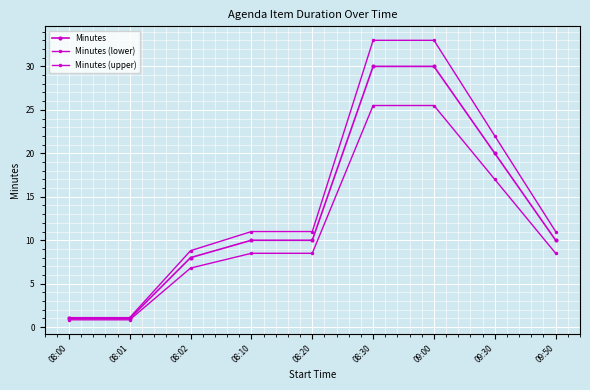

Does the chart have visible grid lines?

Yes